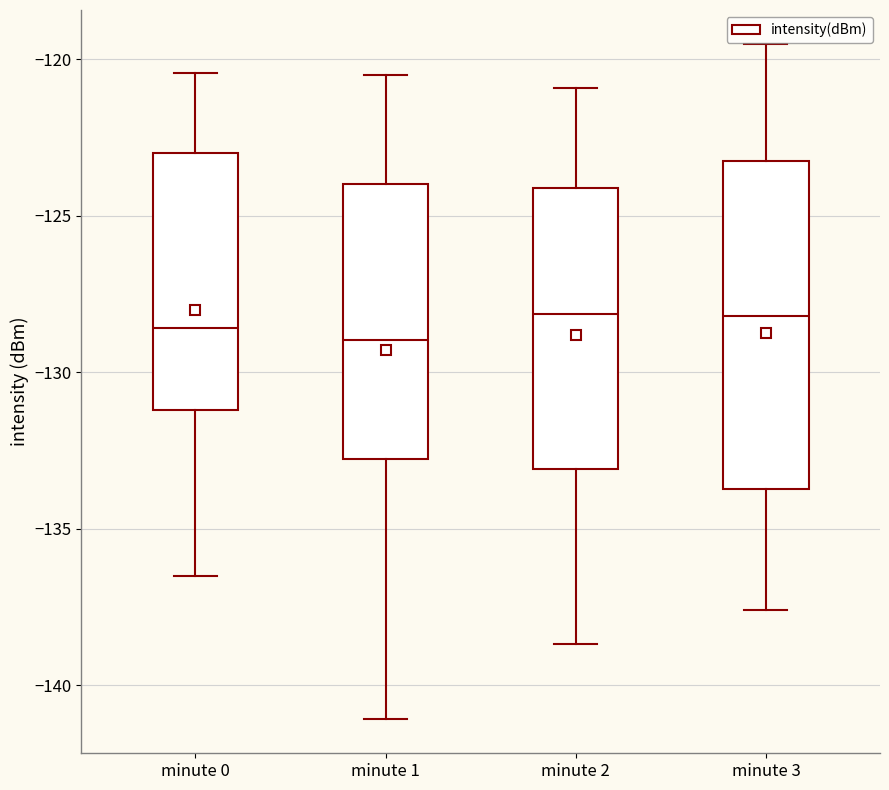

Reading left to right, read every box against the y-axis: the position of its median line, the range the box covers, and the ends of its whiskers. The values are not printed on the chart, so give them approximately, as read against the axis.

minute 0: median -128.5, box -131.0 to -123.0, whiskers -136.5 to -120.5
minute 1: median -129.0, box -133.0 to -124.0, whiskers -141.0 to -120.5
minute 2: median -128.0, box -133.0 to -124.0, whiskers -138.5 to -121.0
minute 3: median -128.0, box -133.5 to -123.0, whiskers -137.5 to -119.5